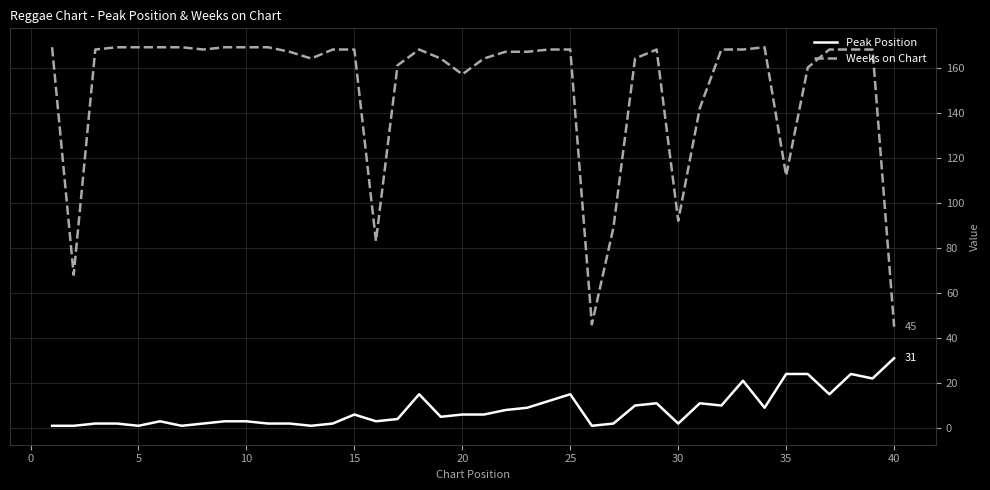

Which series has the widest spread of values?

Weeks on Chart